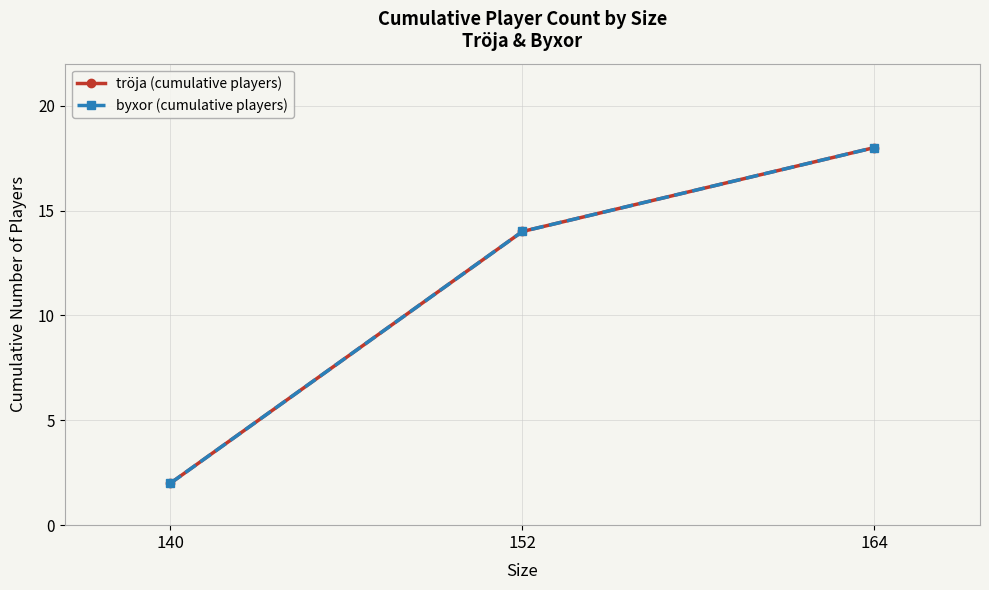

At which category is the sum across all series the highest?

164